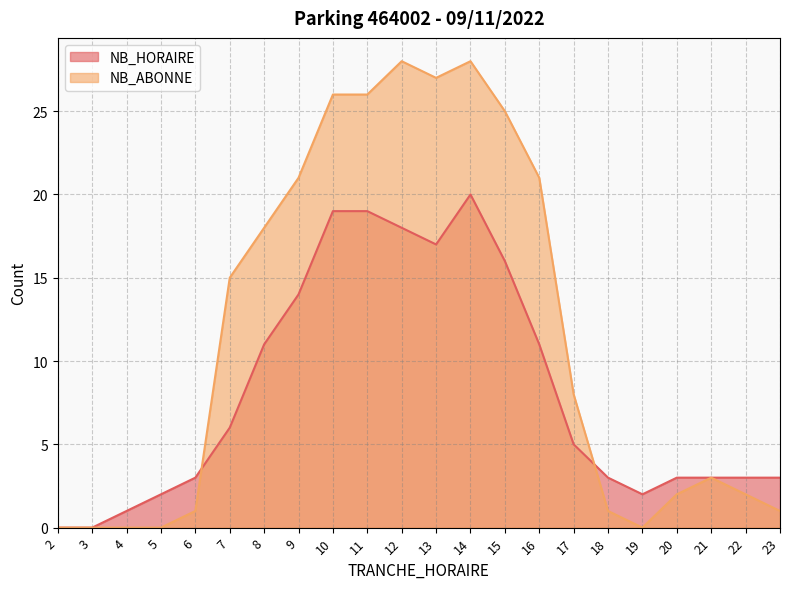

How many lines are shown in the chart?

2